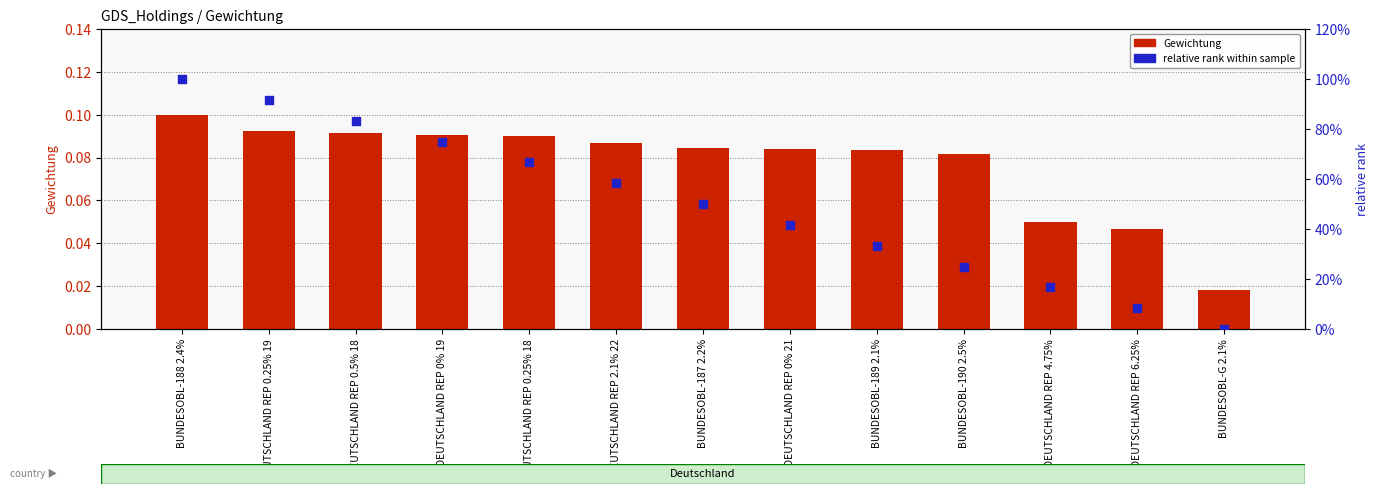

What is the total value across all series at DEUTSCHLAND REP 0% 19?

0.8